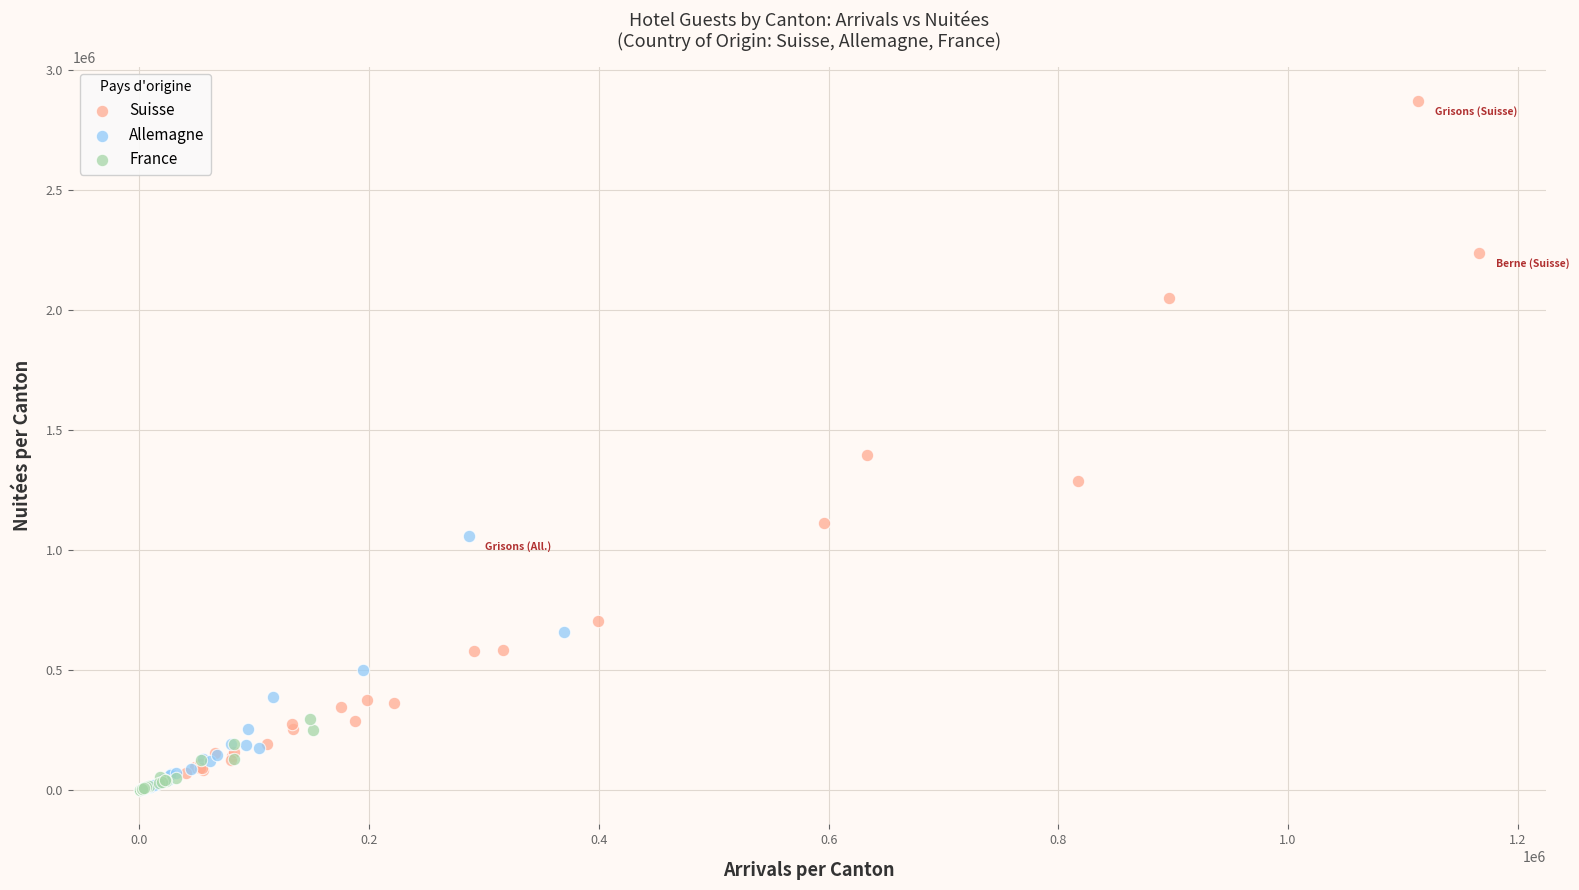

Which series has the largest Y range (max minus min)?

Suisse